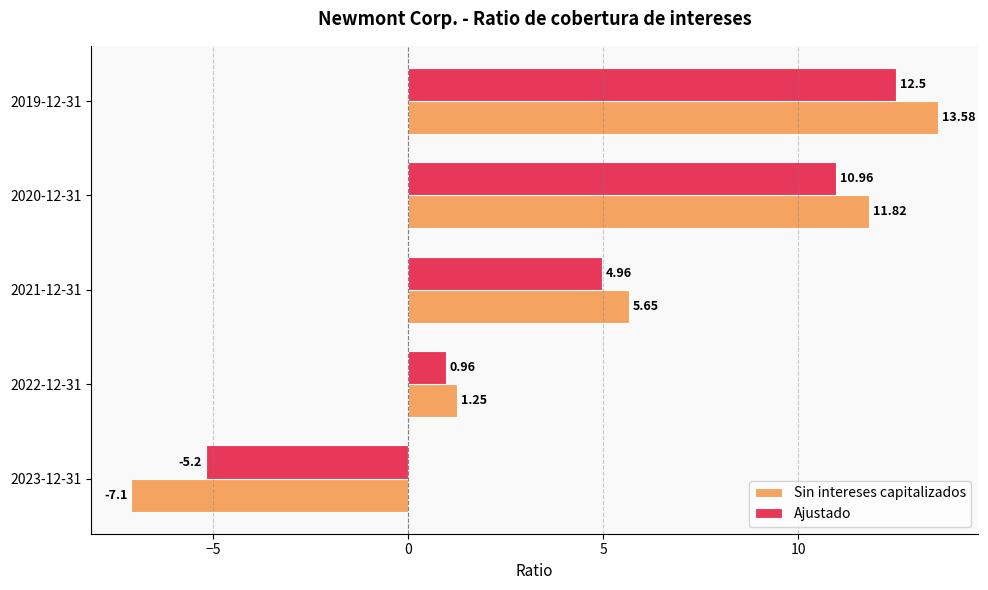

What is the difference between the maximum and second lowest values in the Sin intereses capitalizados series?

12.3